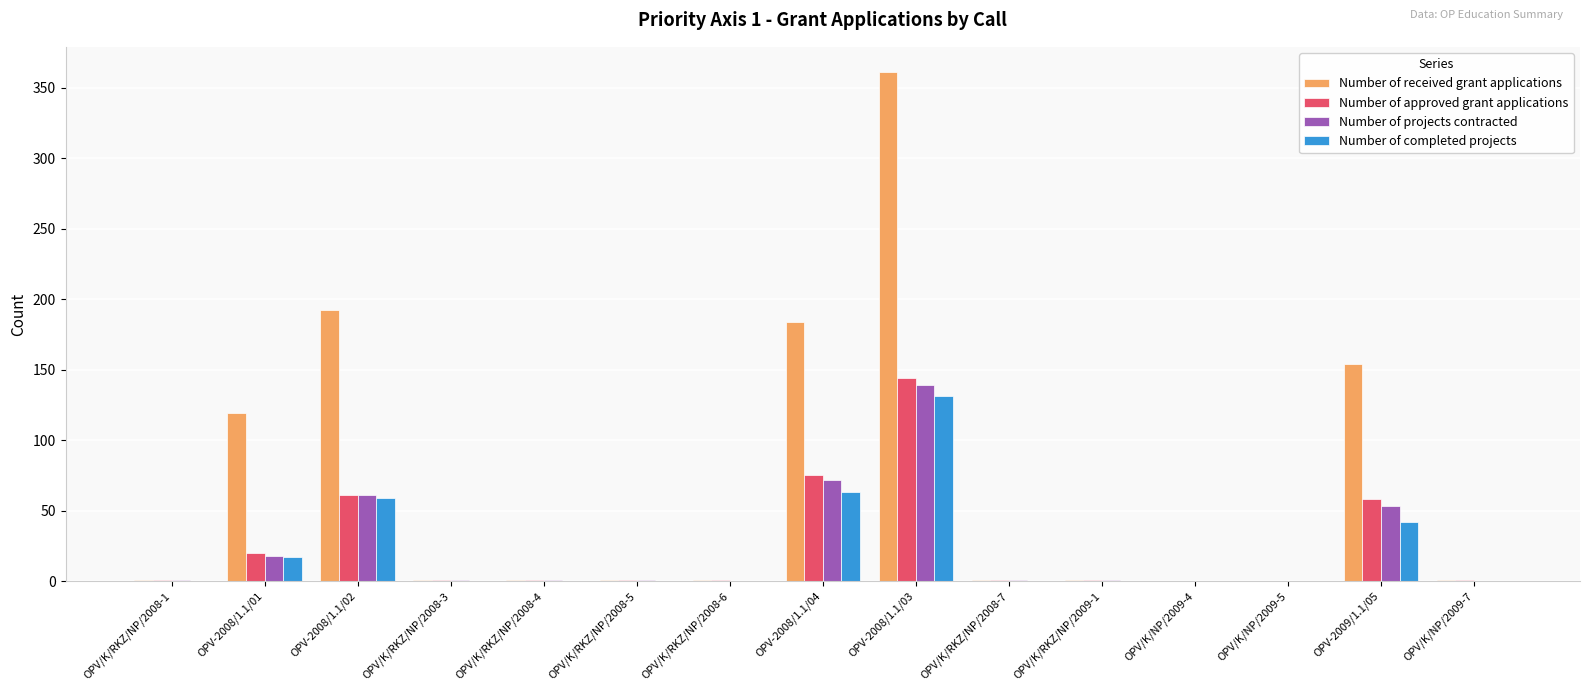

What is the average value of the Number of completed projects series?

21